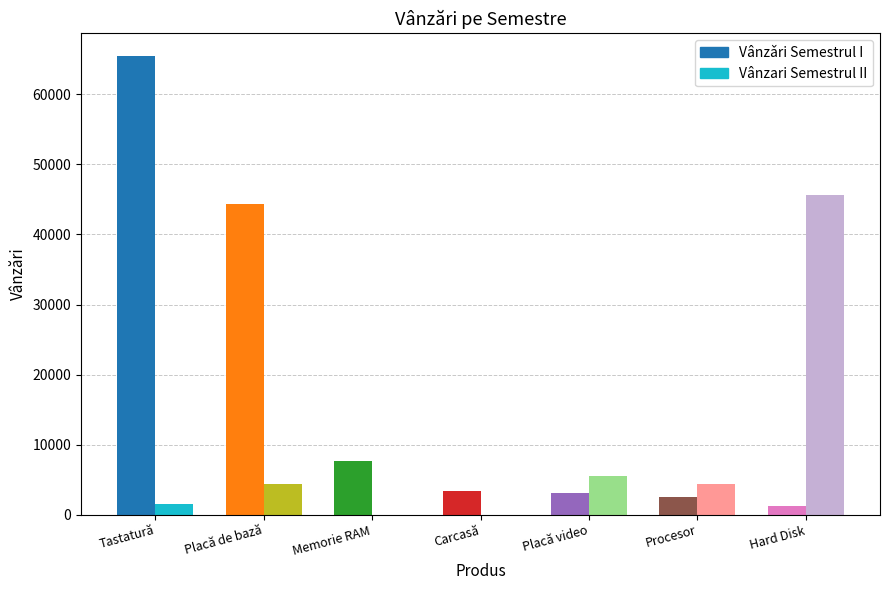

Is it true that Vânzǎri Semestrul I equals 1234 at Hard Disk?

True